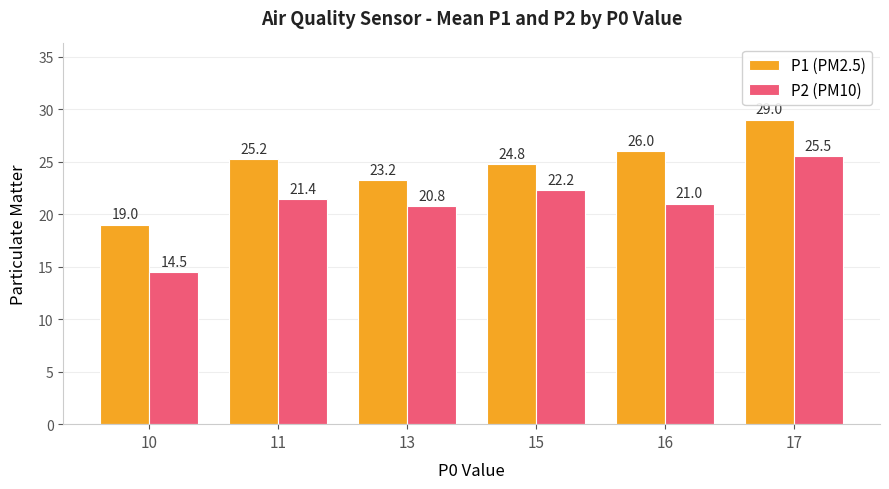

How many bars are there in each group?

2